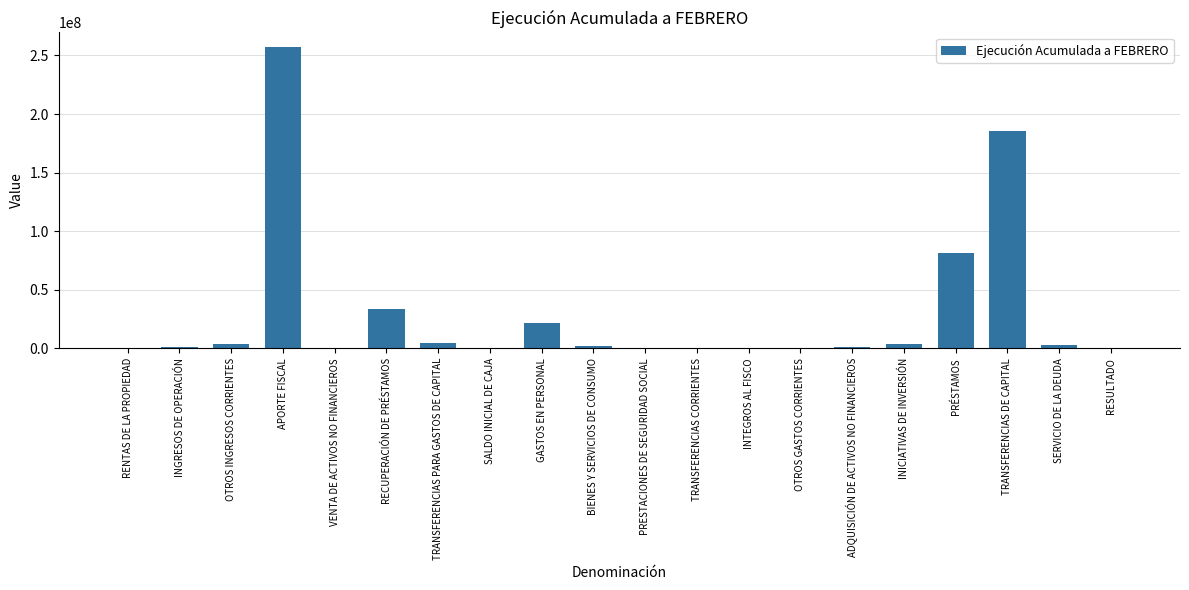

What is the sum of all values?

599191366